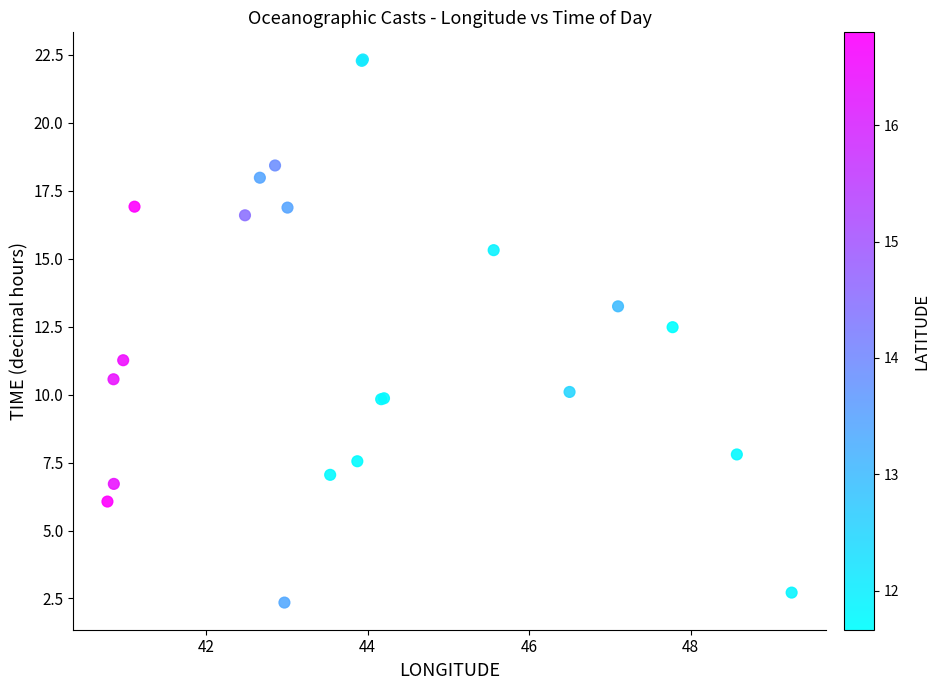

What Y value in the scatter plot is closest to 12?

12.5